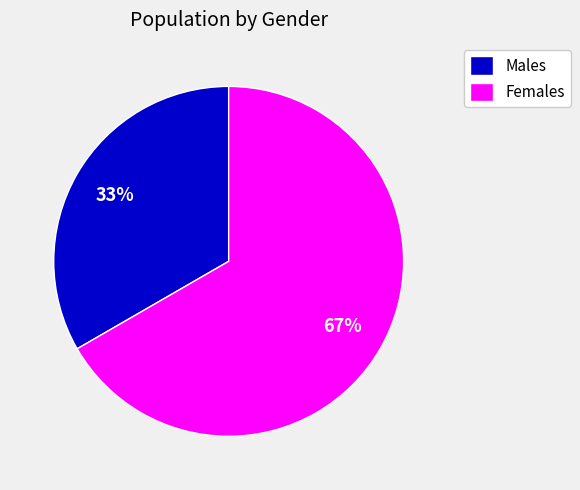

Do Females and Males together represent more than half of the pie?

Yes